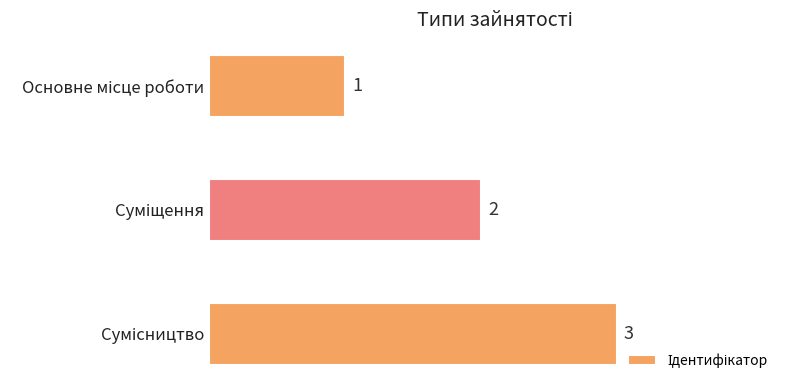

What is the value of the 3rd bar from the top?

3